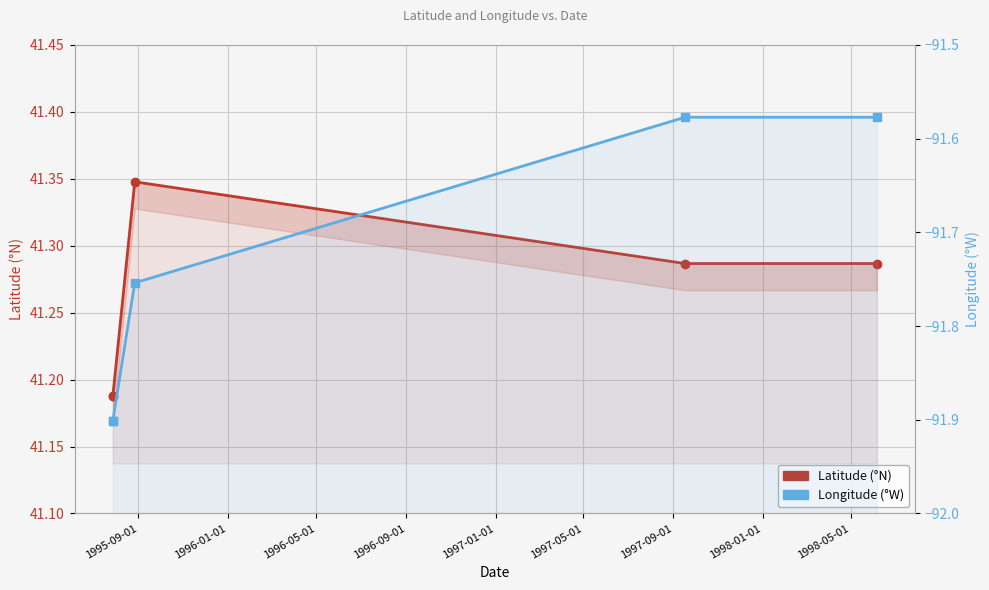

What is the difference between the highest and lowest values at 1996-05-01?

133.1